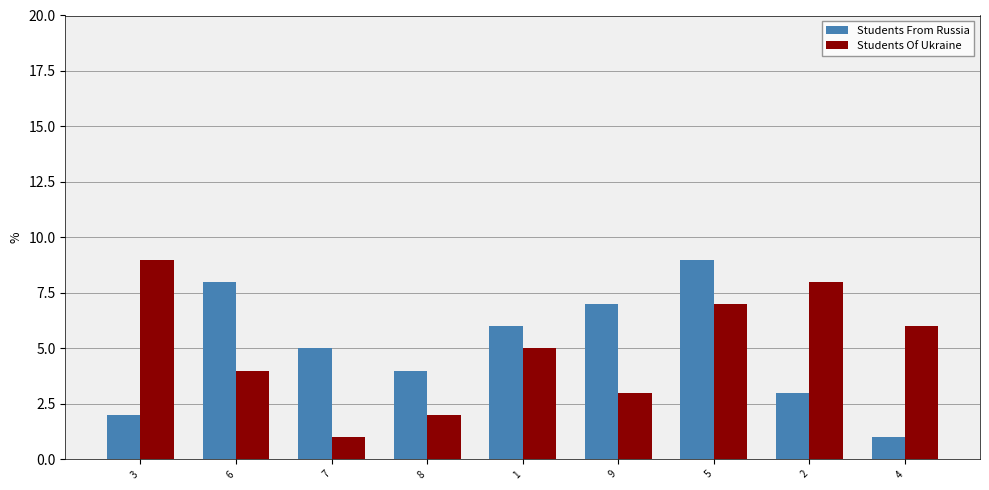

Rank the categories by Students Of Ukraine value from highest to lowest.

3, 2, 5, 4, 1, 6, 9, 8, 7